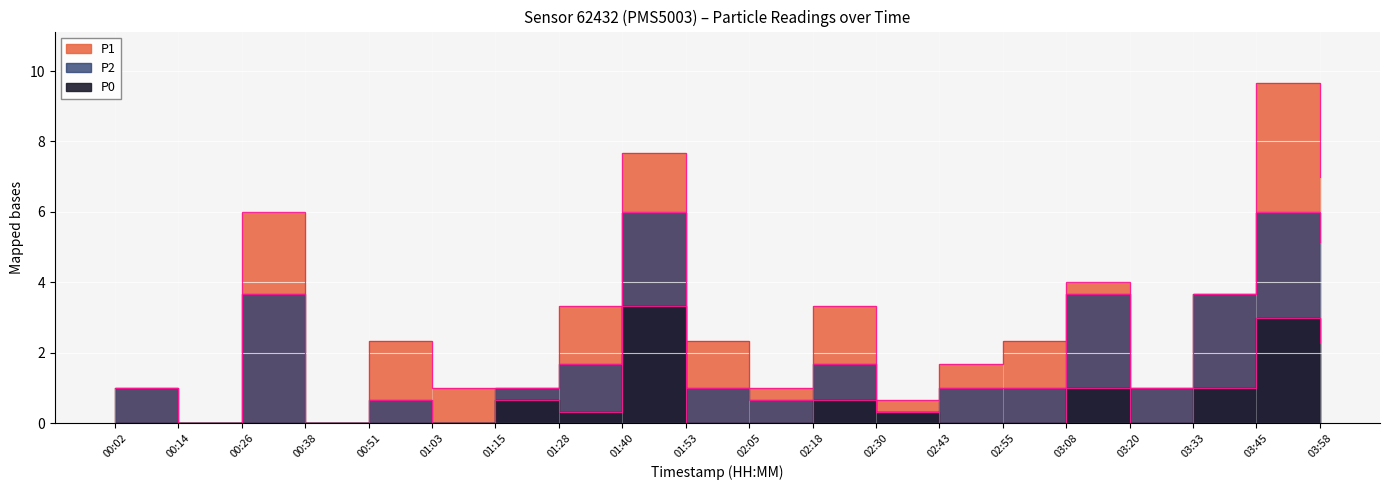

Reading right to left, what are all the values shown in this chart?

P1: 7.0	9.7	3.7	1.0	4.0	2.3	1.7	0.7	3.3	1.0	2.3	7.7	3.3	1.0	1.0	2.3	0.0	6.0	0.0	1.0
P2: 5.1	6.0	3.7	1.0	3.7	1.0	1.0	0.3	1.7	0.7	1.0	6.0	1.7	1.0	0.0	0.7	0.0	3.7	0.0	1.0
P0: 2.3	3.0	1.0	0.0	1.0	0.0	0.0	0.3	0.7	0.0	0.0	3.3	0.3	0.7	0.0	0.0	0.0	0.0	0.0	0.0